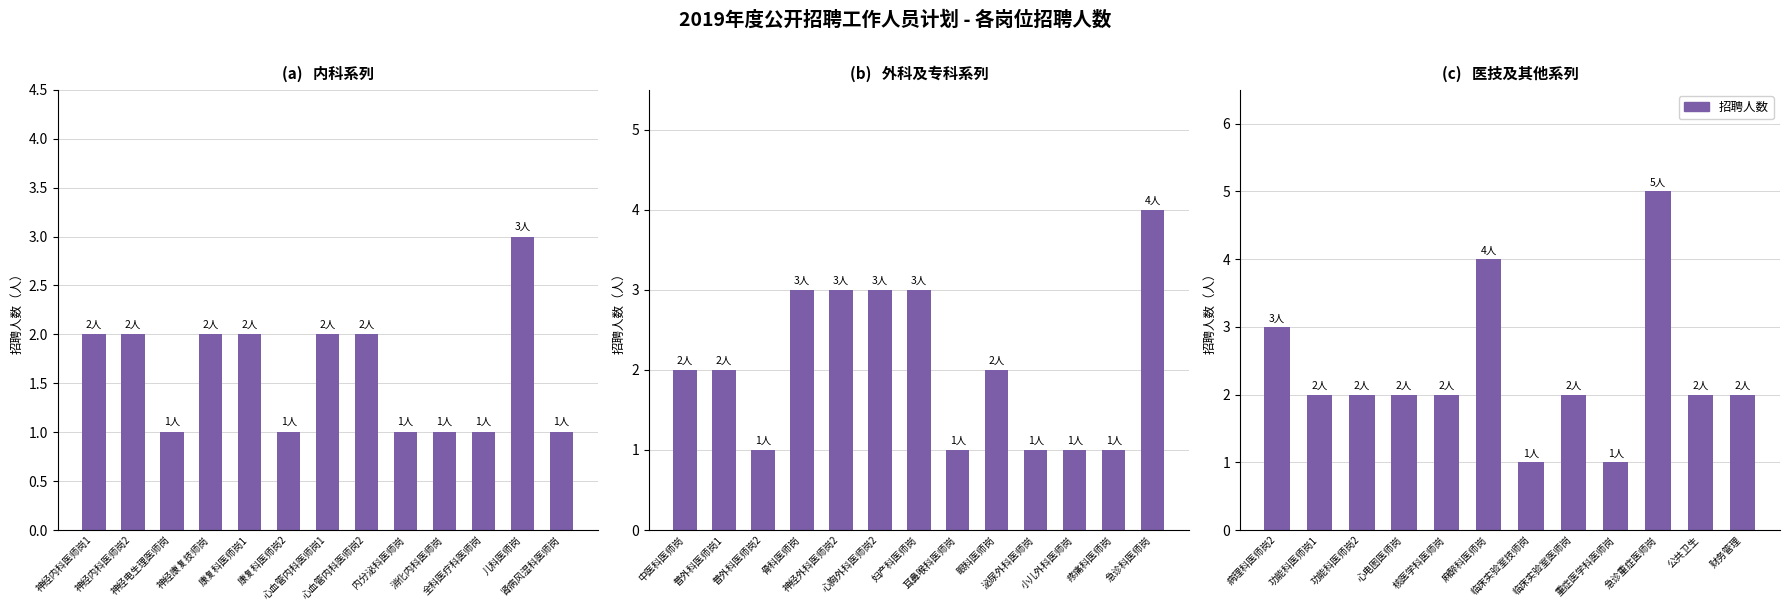

Count the values in the range 2 to 3.

8